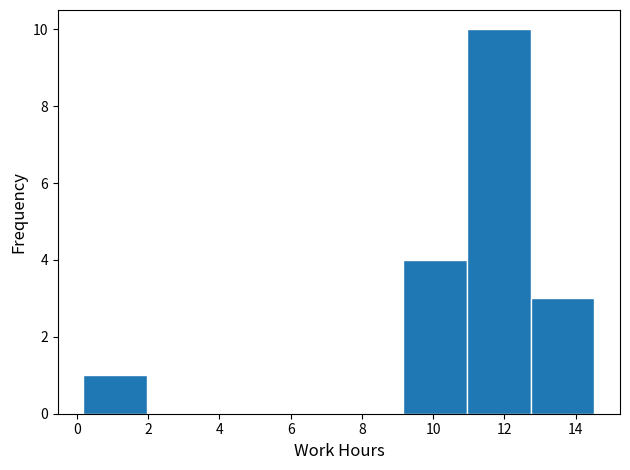

Over which range of the x-axis is the bar tallest?

11.0 to 12.8